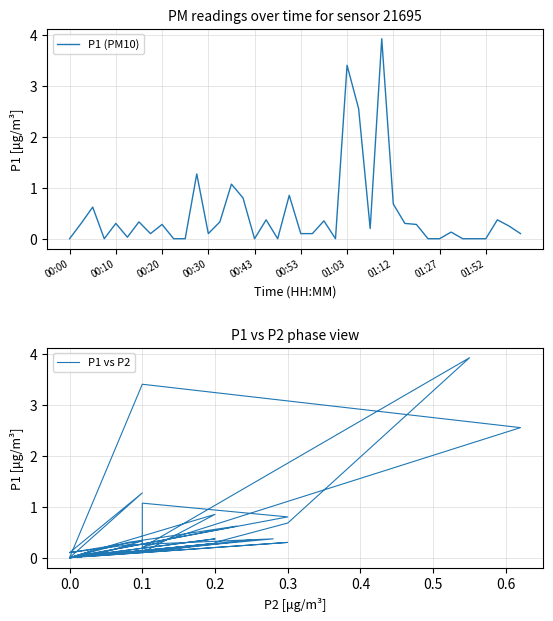

Is it true that P1 (PM10) equals 0.0 at 00:43?

True